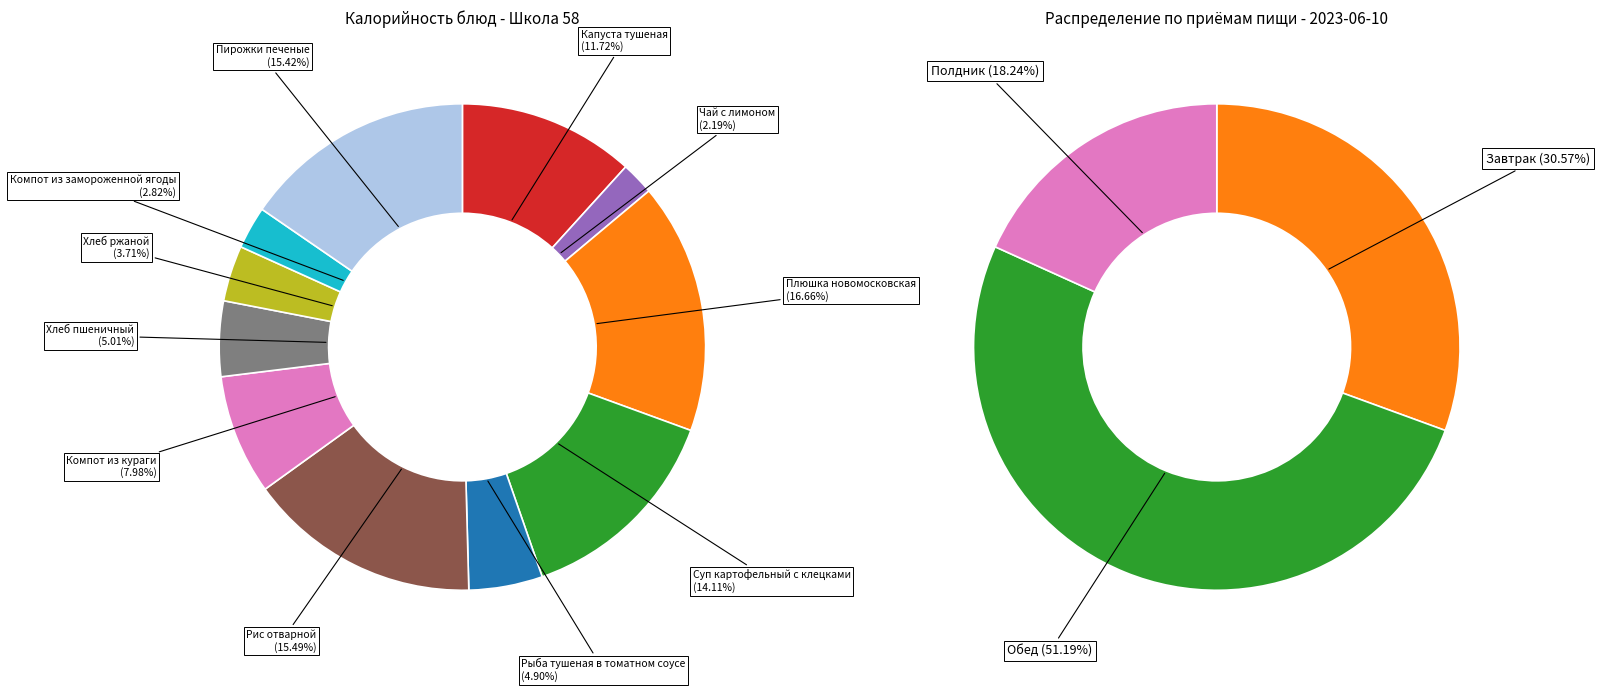

To the nearest percent, what is the difference between the largest and smallest slice percentages?

14%